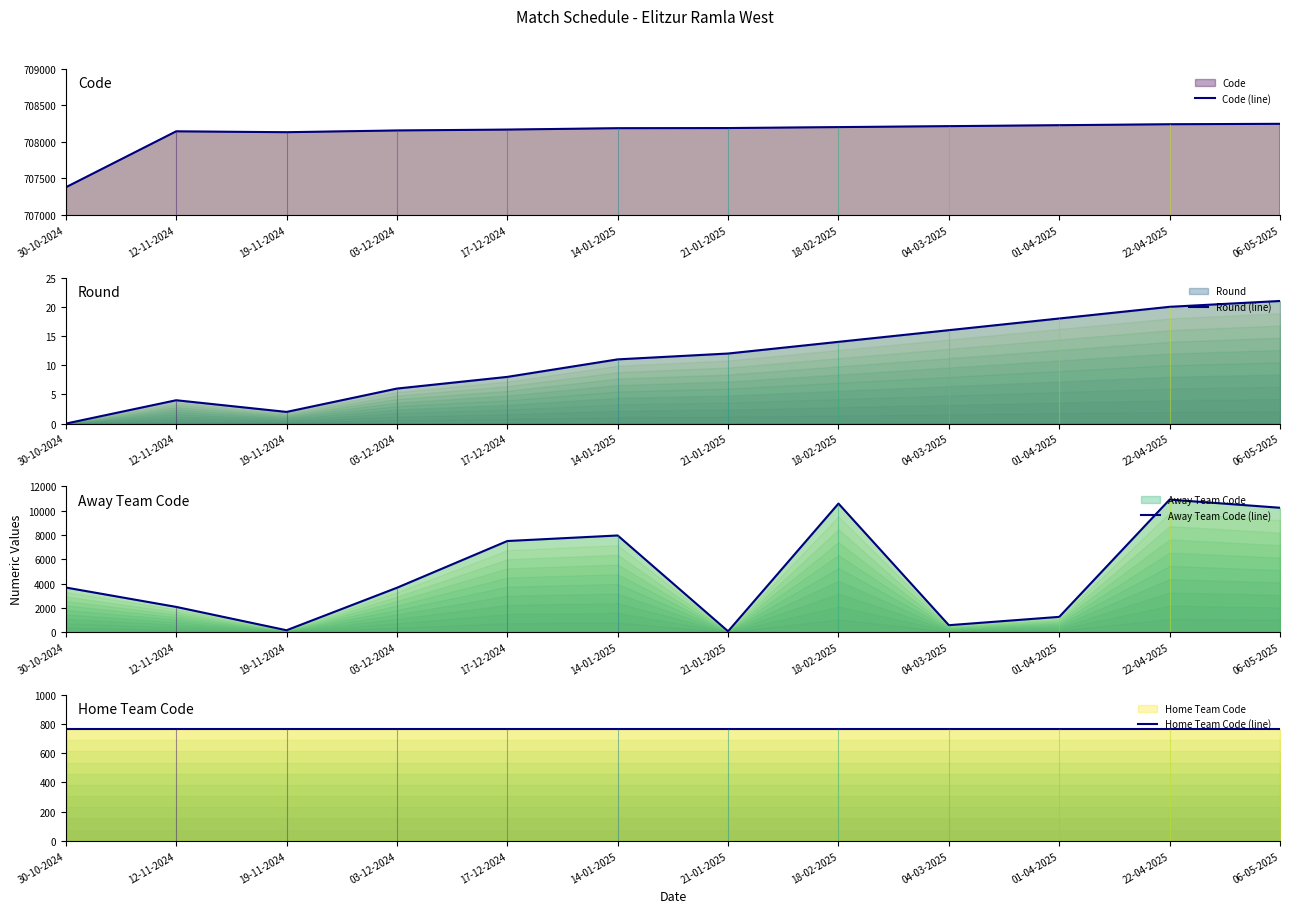

How many interior local valleys does the Code (line) series have?

1